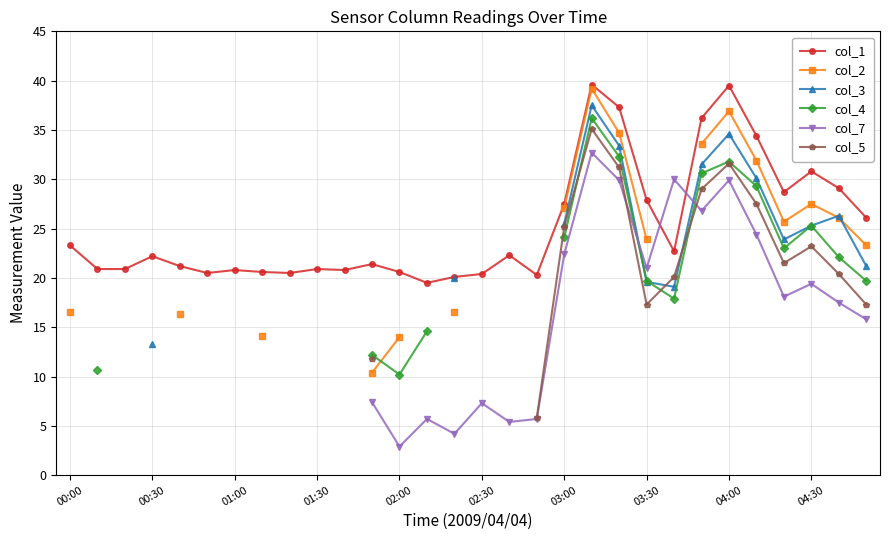

What is the highest value of the col_1 series?

39.6